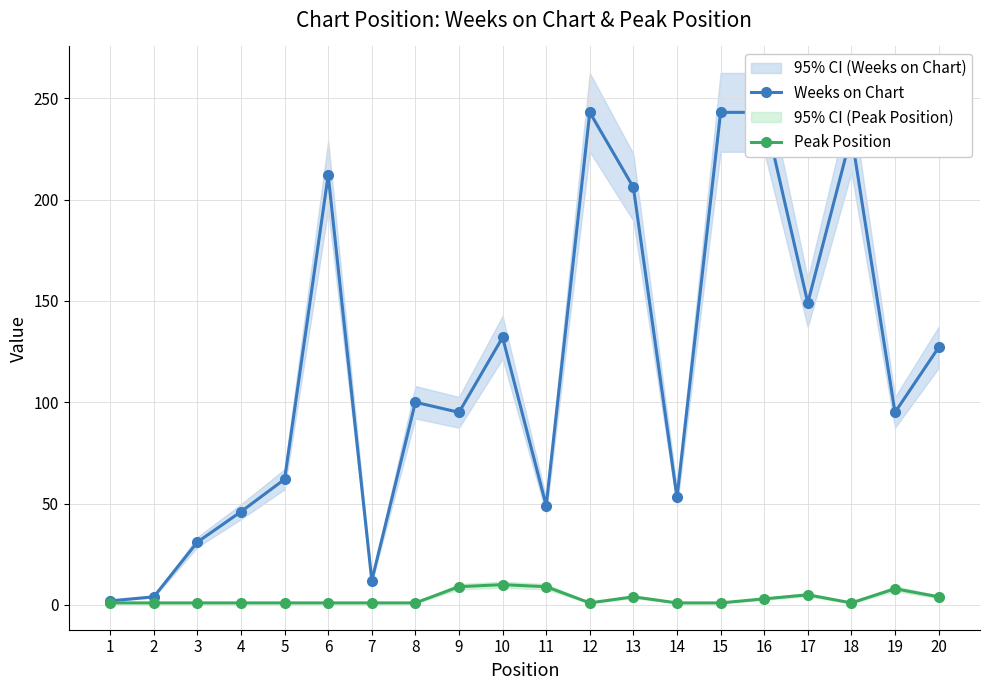

True or false: Peak Position and Weeks on Chart intersect in this chart.

False